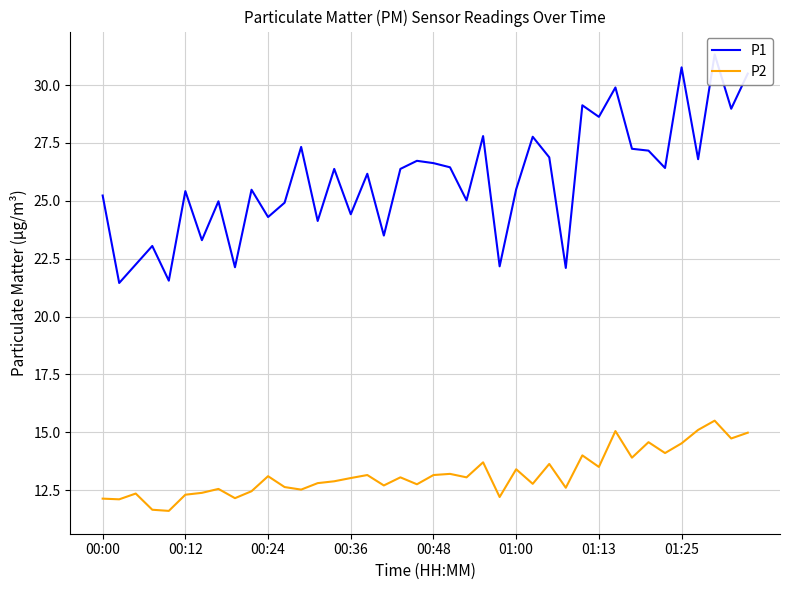

What are all the series names shown in the legend?

P1, P2